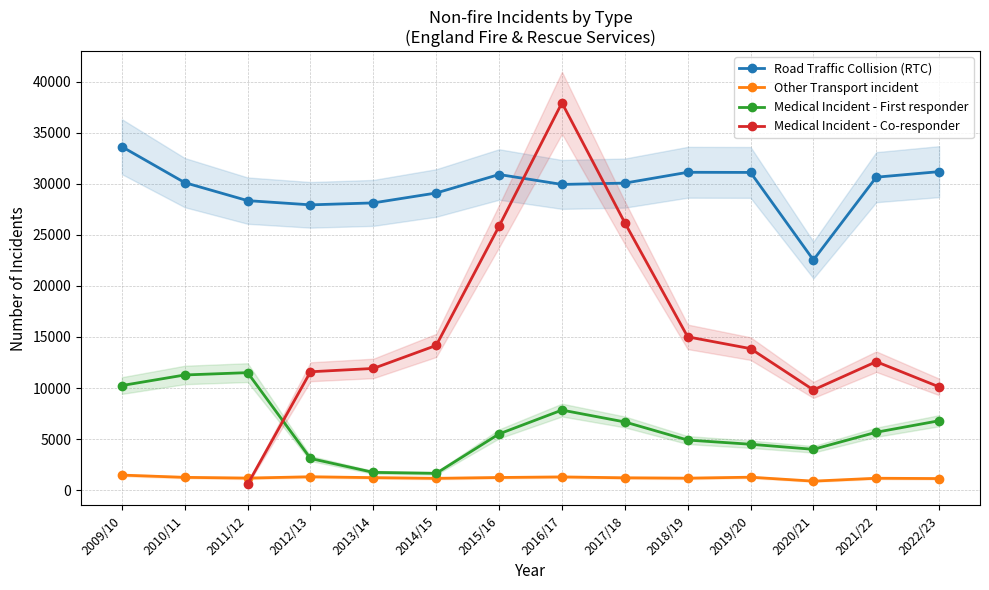

What value does the Other Transport incident series have at 2016/17?

1295